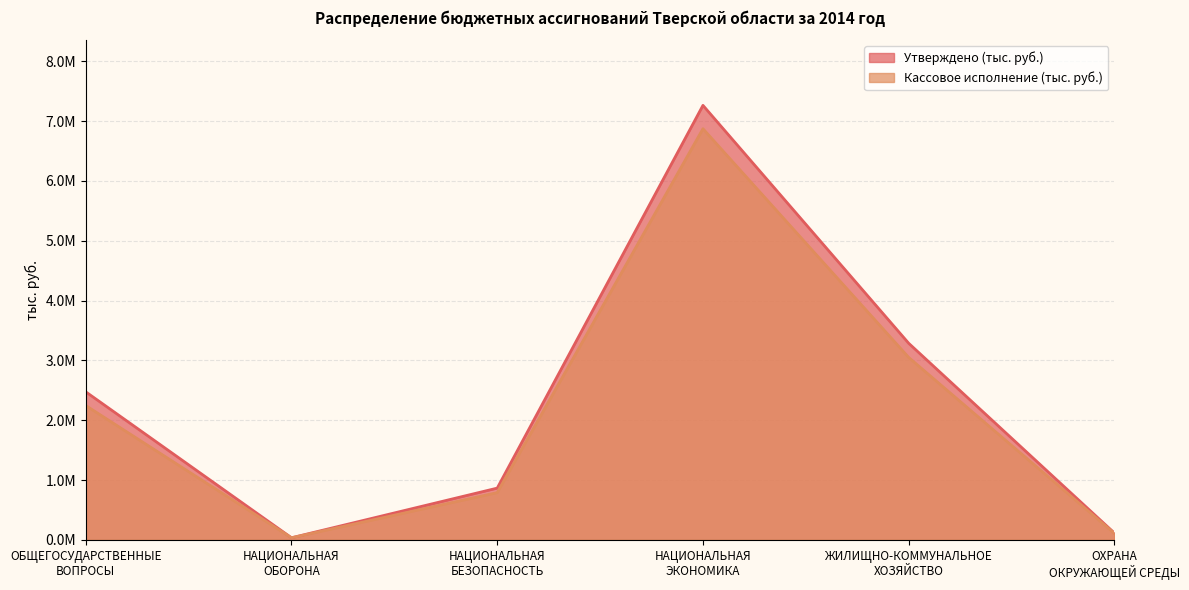

How many series are shown in this chart?

2